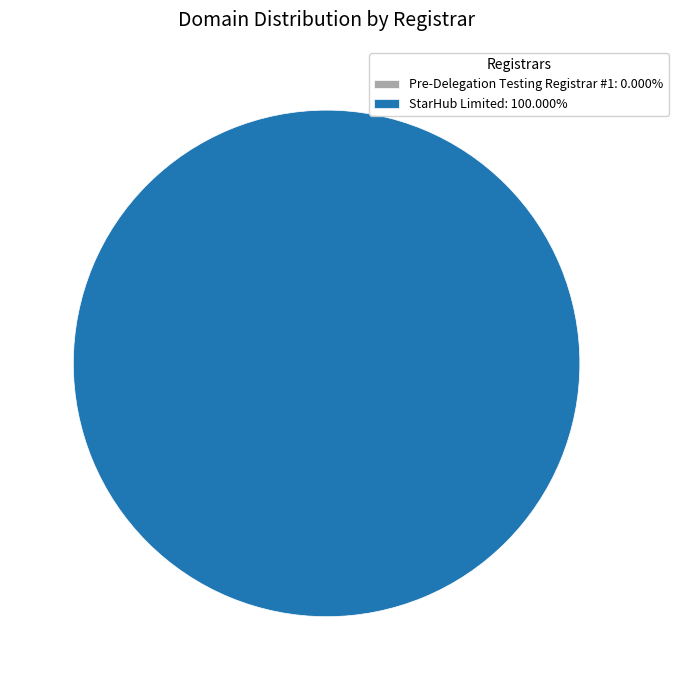

Which category accounts for the majority?

StarHub Limited